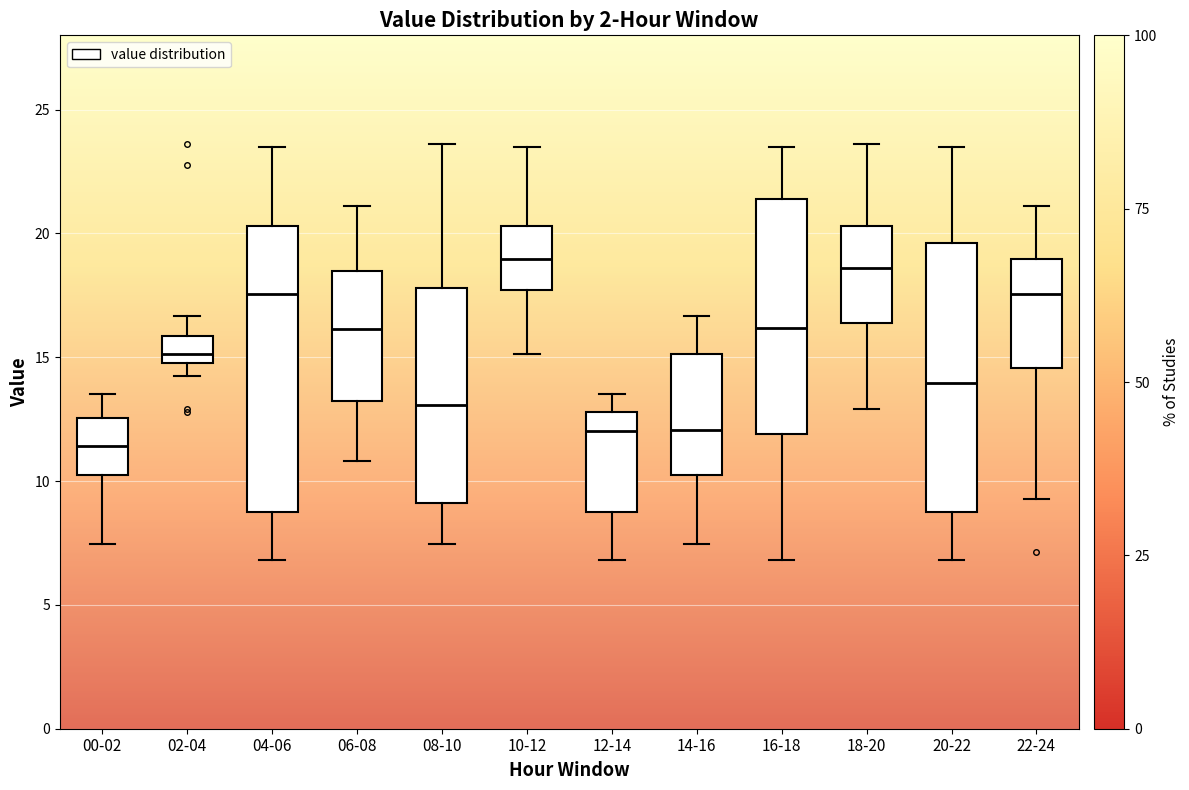

Reading left to right, read every box against the y-axis: the position of its median line, the range the box covers, and the ends of its whiskers. The values are not printed on the chart, so give them approximately, as read against the axis.

00-02: median 11.5, box 10.0 to 12.5, whiskers 7.5 to 13.5
02-04: median 15.0 (inside the box), box 15.0 to 16.0, whiskers 14.0 to 16.5
04-06: median 17.5, box 8.5 to 20.5, whiskers 7.0 to 23.5
06-08: median 16.0, box 13.0 to 18.5, whiskers 11.0 to 21.0
08-10: median 13.0, box 9.0 to 18.0, whiskers 7.5 to 23.5
10-12: median 19.0, box 17.5 to 20.5, whiskers 15.0 to 23.5
12-14: median 12.0, box 8.5 to 13.0, whiskers 7.0 to 13.5
14-16: median 12.0, box 10.0 to 15.0, whiskers 7.5 to 16.5
16-18: median 16.0, box 12.0 to 21.5, whiskers 7.0 to 23.5
18-20: median 18.5, box 16.5 to 20.5, whiskers 13.0 to 23.5
20-22: median 14.0, box 8.5 to 19.5, whiskers 7.0 to 23.5
22-24: median 17.5, box 14.5 to 19.0, whiskers 9.5 to 21.0